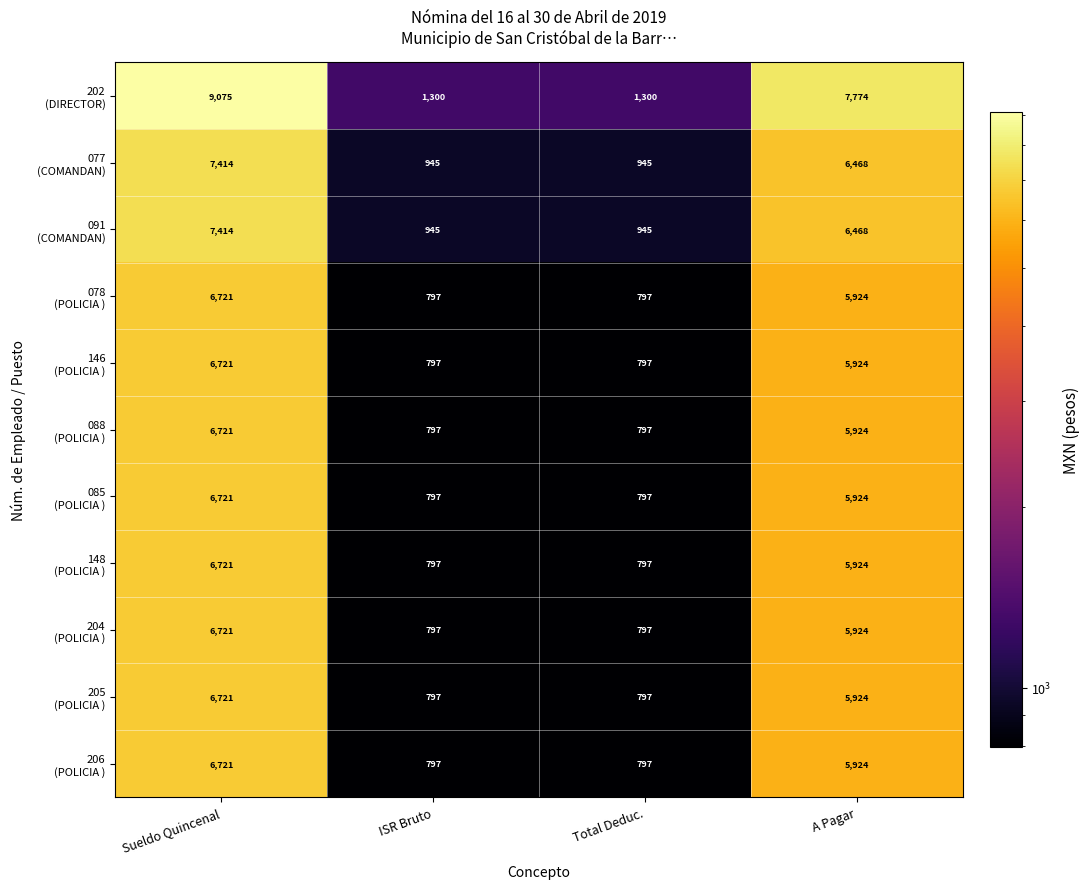

What is the maximum value shown in the chart?

9075